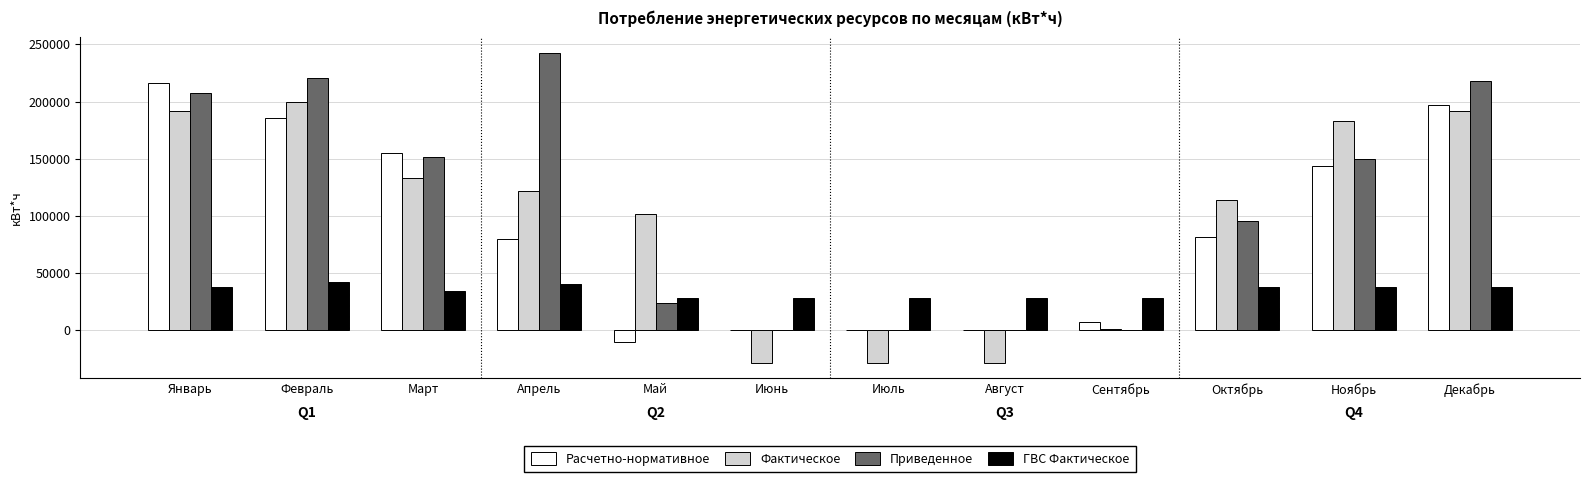

Which series has the largest total across all categories?

Приведенное